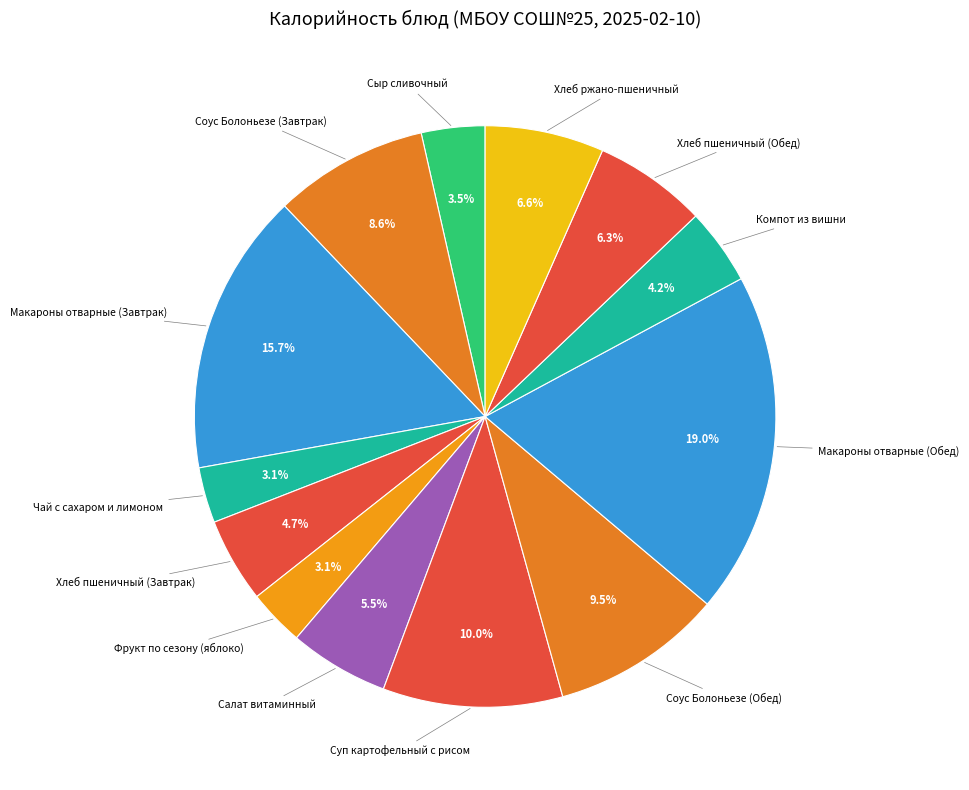

What is the smallest slice in the pie chart?

Чай с сахаром и лимоном